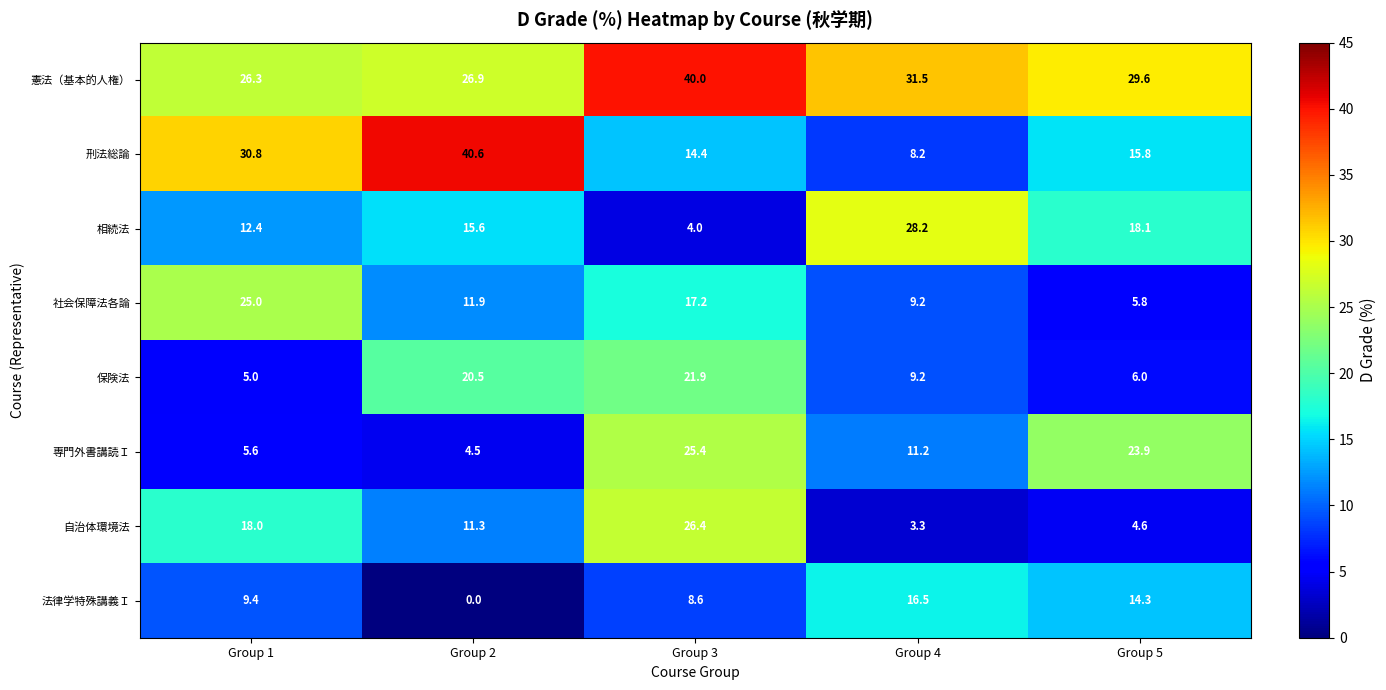

What is the total value across all series at Group 5?

118.1